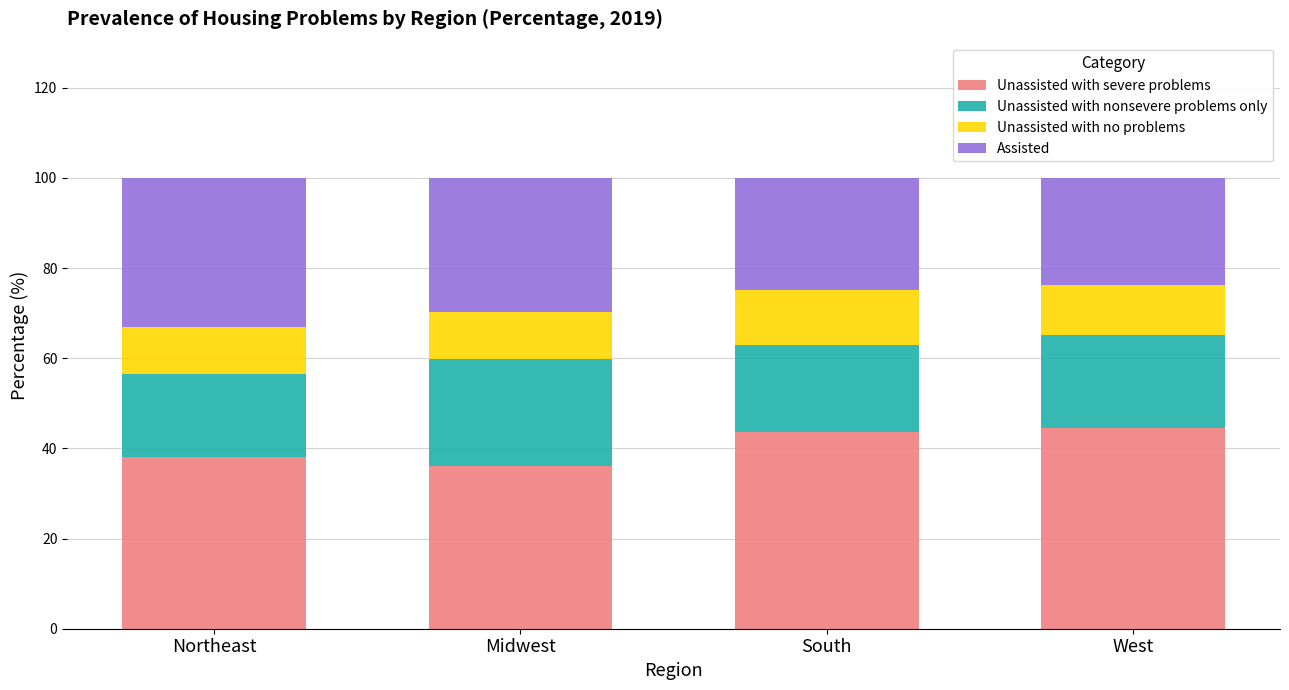

True or false: Unassisted with severe problems has a value of 44.5 at West.

True